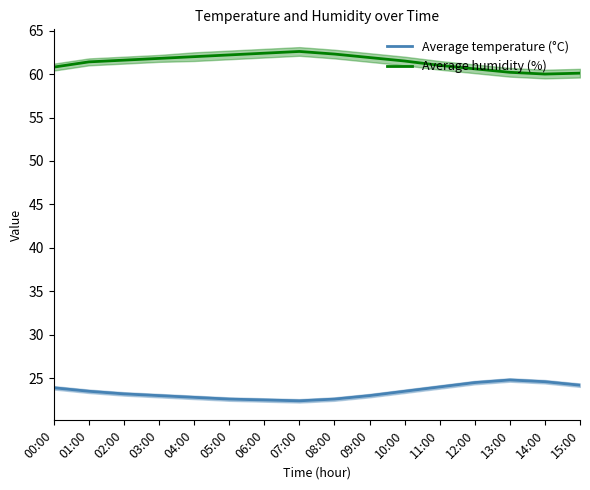

At which label does Average temperature (°C) reach its peak?

13:00